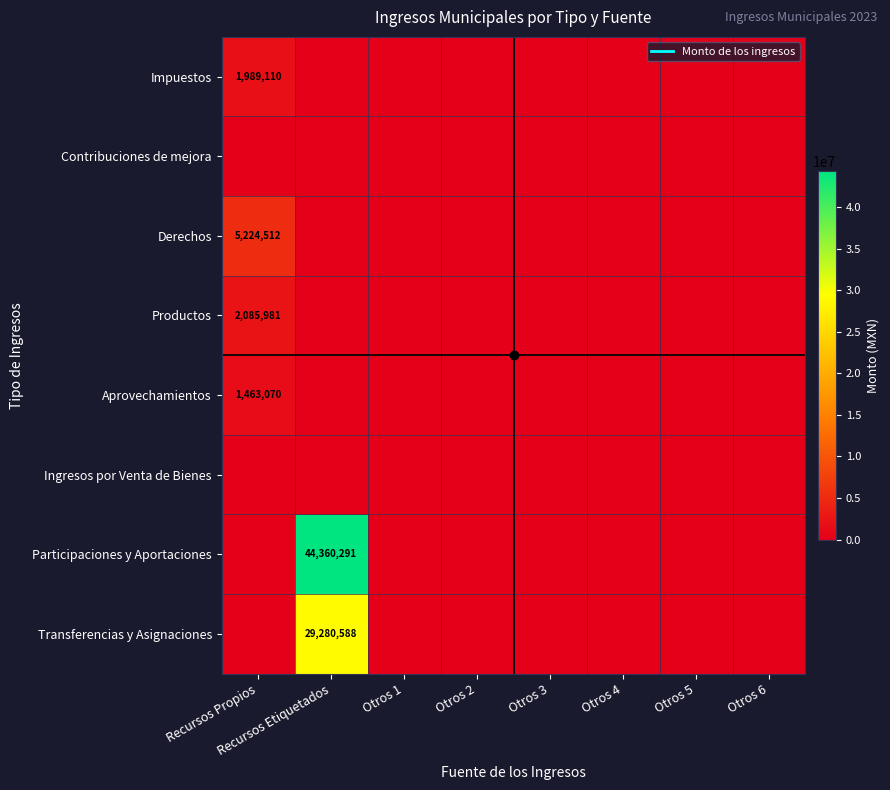

Which category has the lowest value in the Participaciones y Aportaciones series?

Recursos Propios